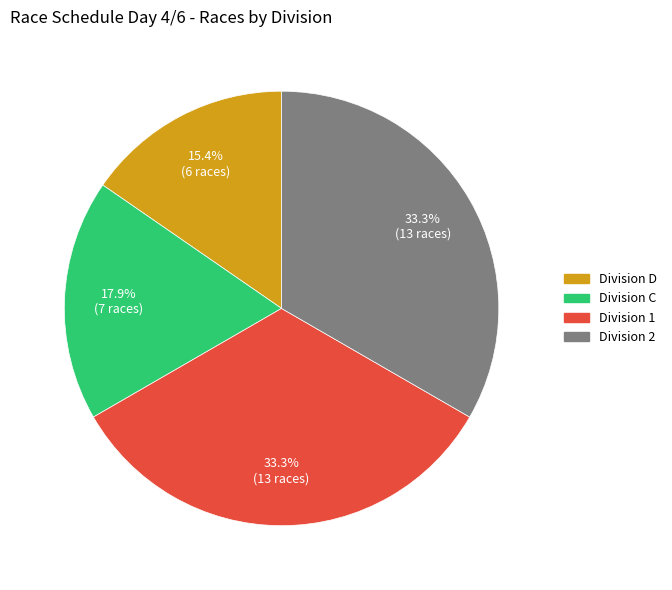

Does any single category account for the majority?

No